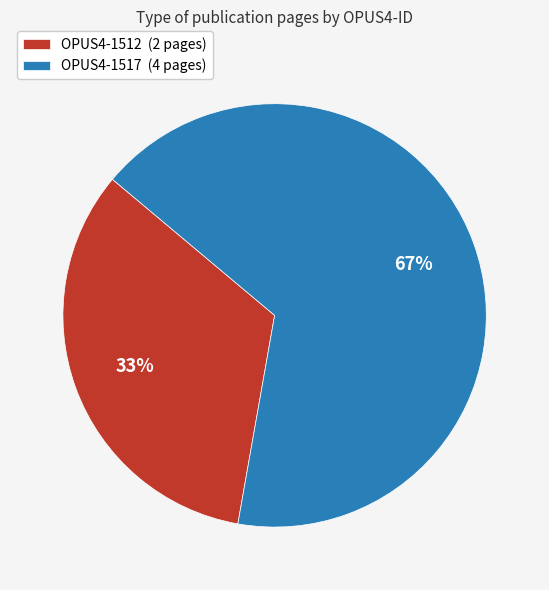

Rank the categories by value from lowest to highest.

OPUS4-1512, OPUS4-1517